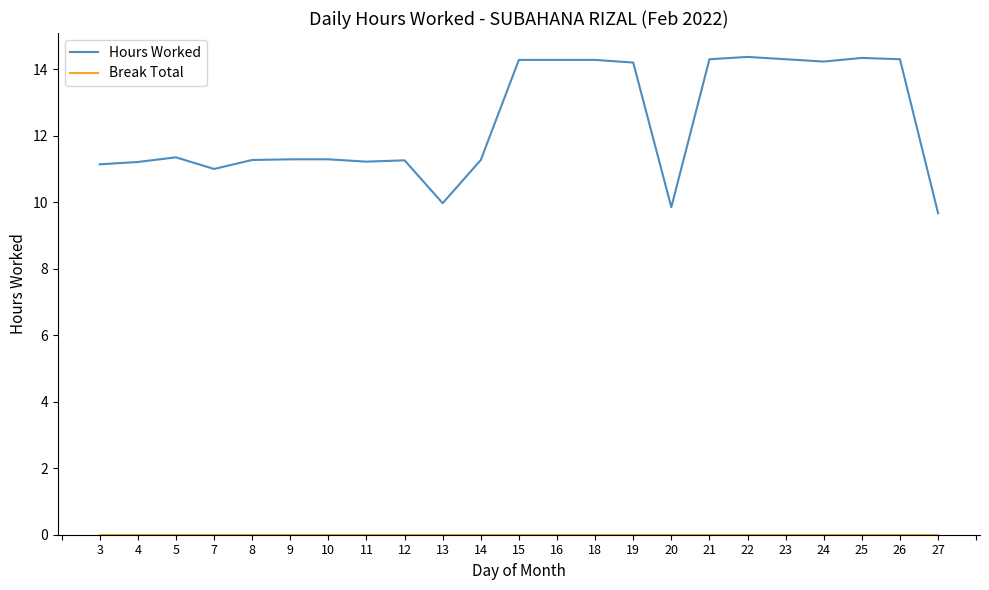

The Hours Worked series shows 17.4 at 12. True or false?

False